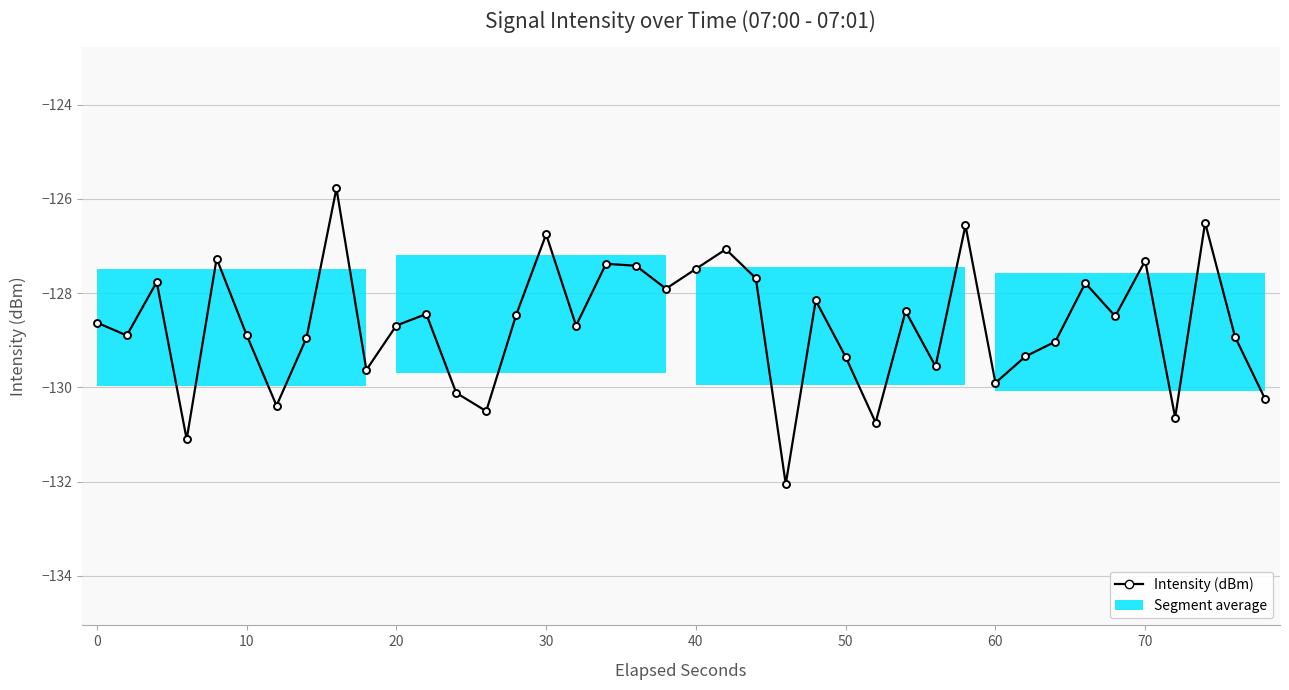

What is the difference between the maximum and minimum values?

6.3